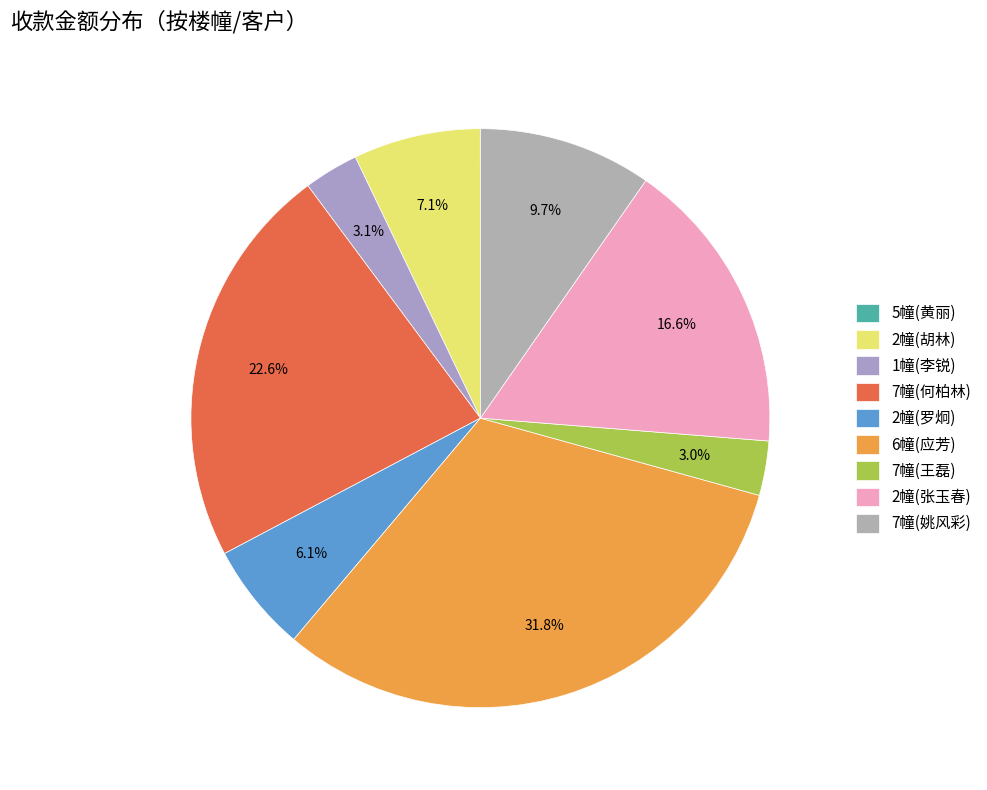

Which slice is the largest?

6幢(应芳)